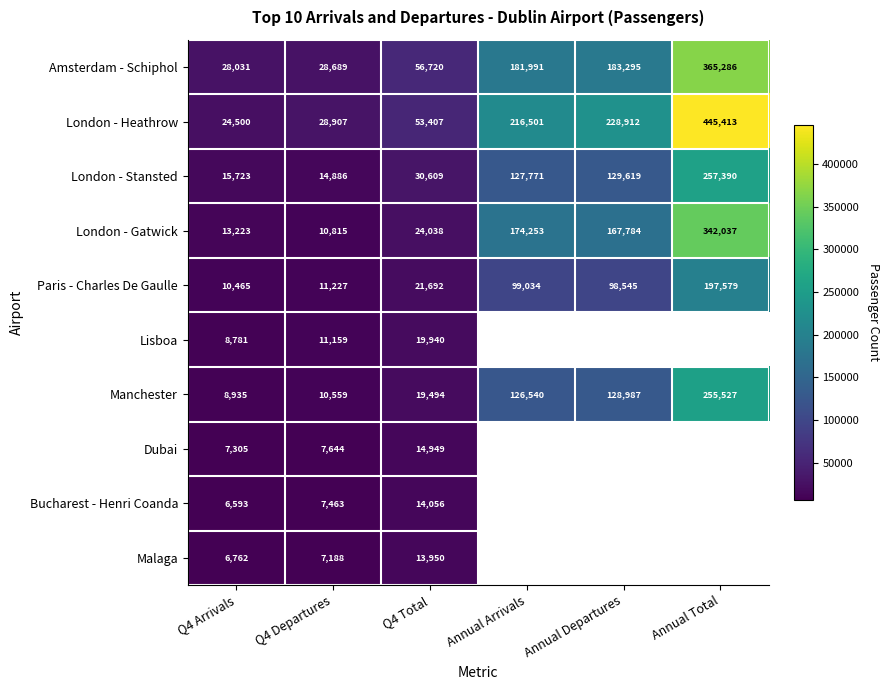

What is the difference between the highest and lowest values at Q4 Departures?

21719